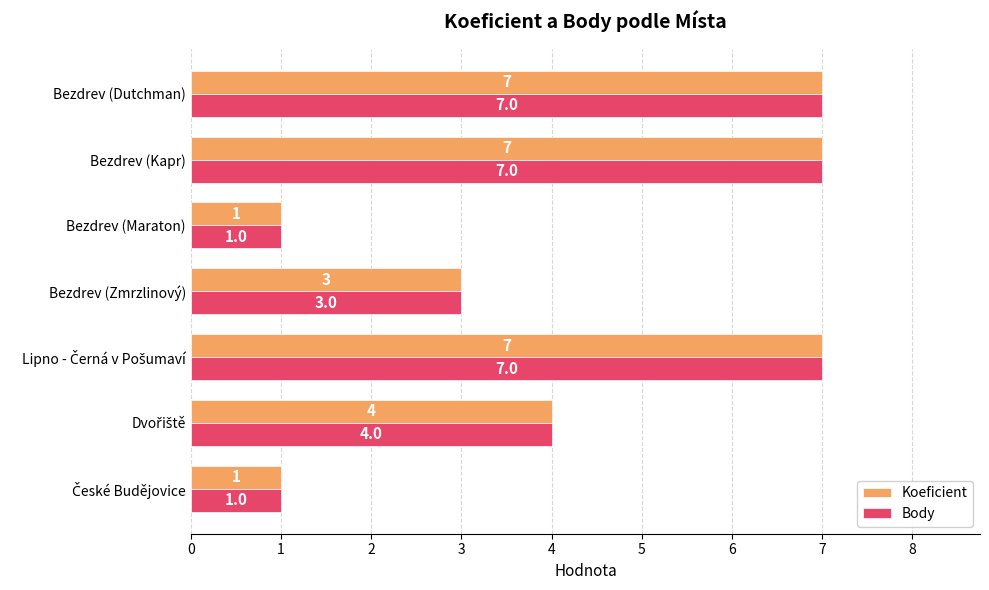

What is the average value of the Koeficient series?

4